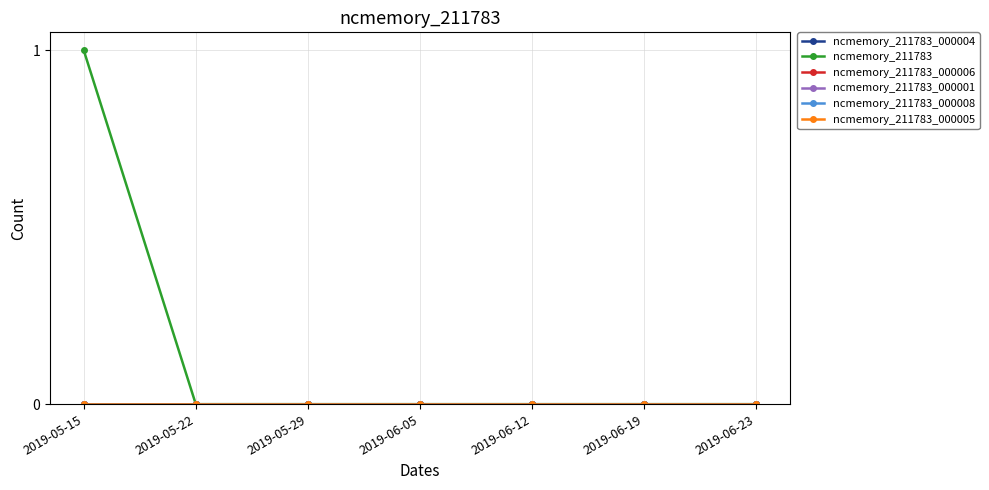

Reading left to right, what are all the values shown in this chart?

ncmemory_211783_000004: 0	0	0	0	0	0	0
ncmemory_211783: 1	0	0	0	0	0	0
ncmemory_211783_000006: 0	0	0	0	0	0	0
ncmemory_211783_000001: 0	0	0	0	0	0	0
ncmemory_211783_000008: 0	0	0	0	0	0	0
ncmemory_211783_000005: 0	0	0	0	0	0	0